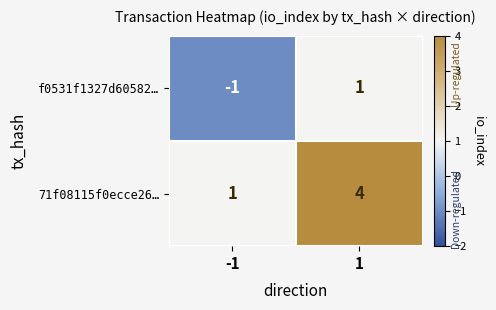

Rank the categories by 71f08115f0ecce26… value from highest to lowest.

1, -1